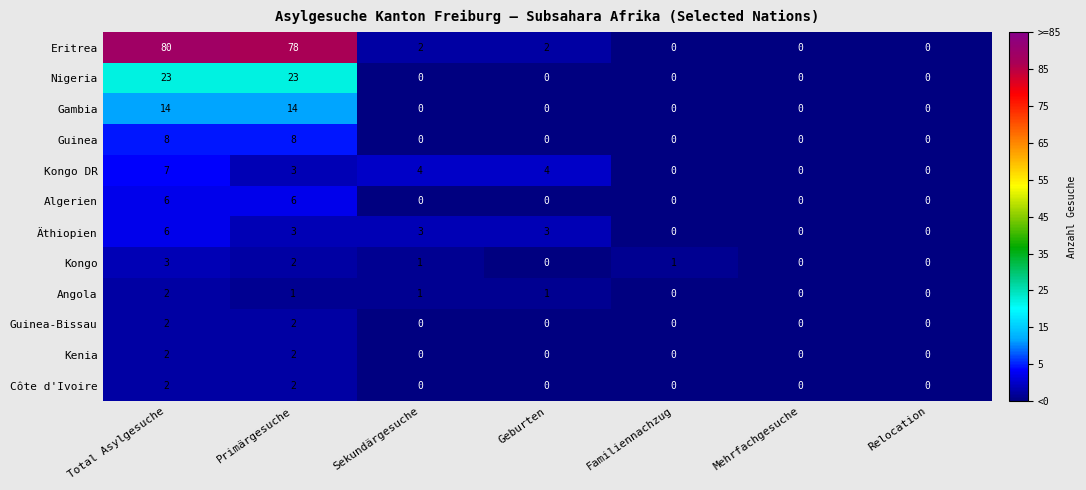

Which series has the largest total across all categories?

Eritrea